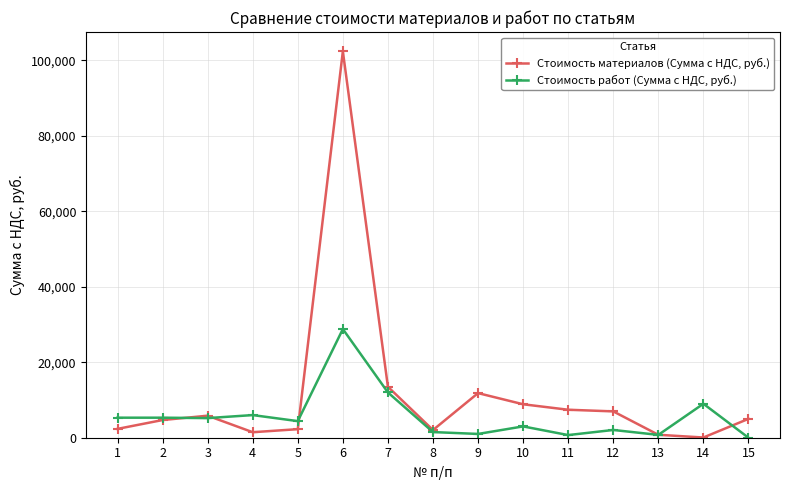

What is the total value across all series at 10?

11867.0